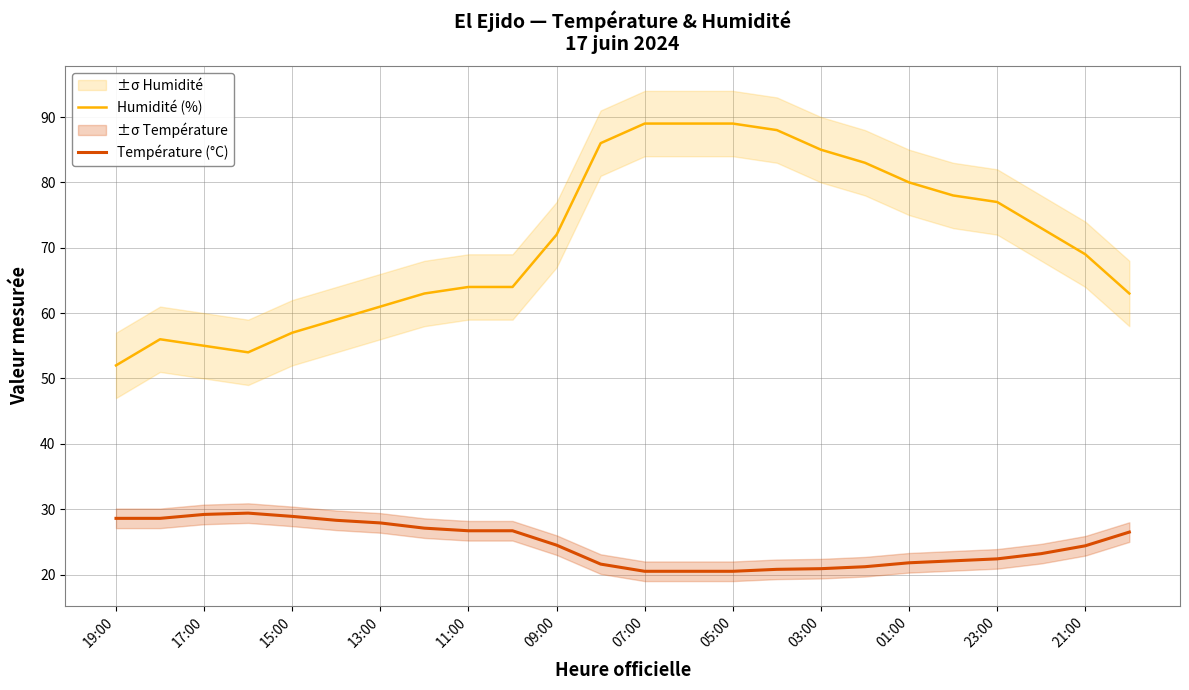

True or false: Température (°C) and Humidité (%) cross at least once.

False